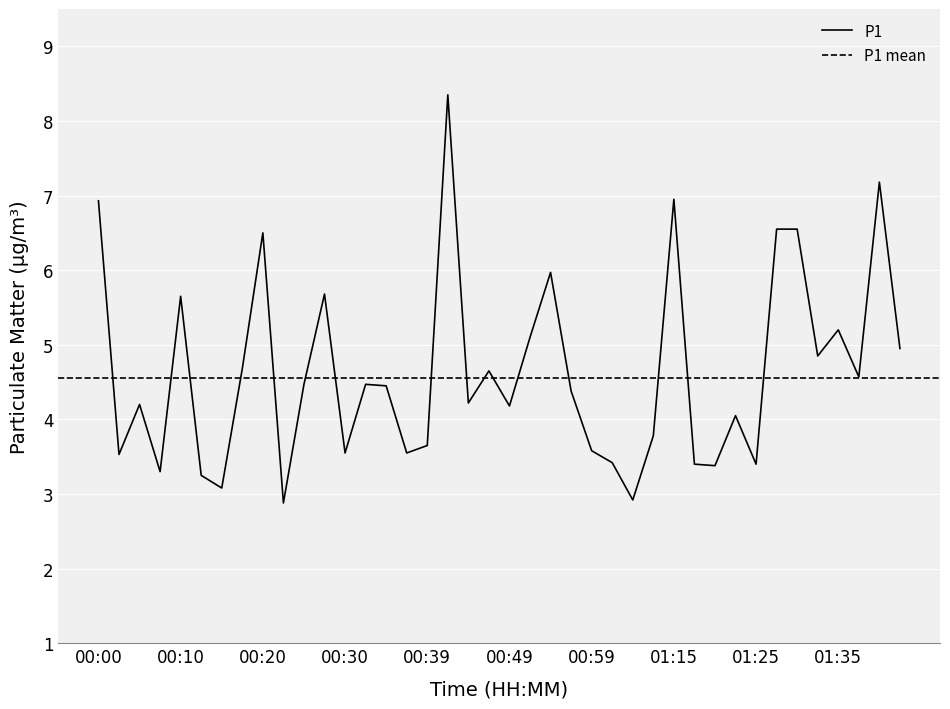

Rank the categories by value from highest to lowest.

00:42, 01:40, 01:15, 00:00, 01:27, 01:30, 00:20, 00:54, 00:27, 00:10, 01:35, 00:52, 01:42, 01:32, 00:17, 00:47, 01:37, 00:25, 00:32, 00:35, 00:57, 00:44, 00:05, 00:49, 01:22, 01:13, 00:39, 00:59, 00:30, 00:37, 00:03, 01:02, 01:18, 01:25, 01:20, 00:08, 00:13, 00:15, 01:04, 00:22